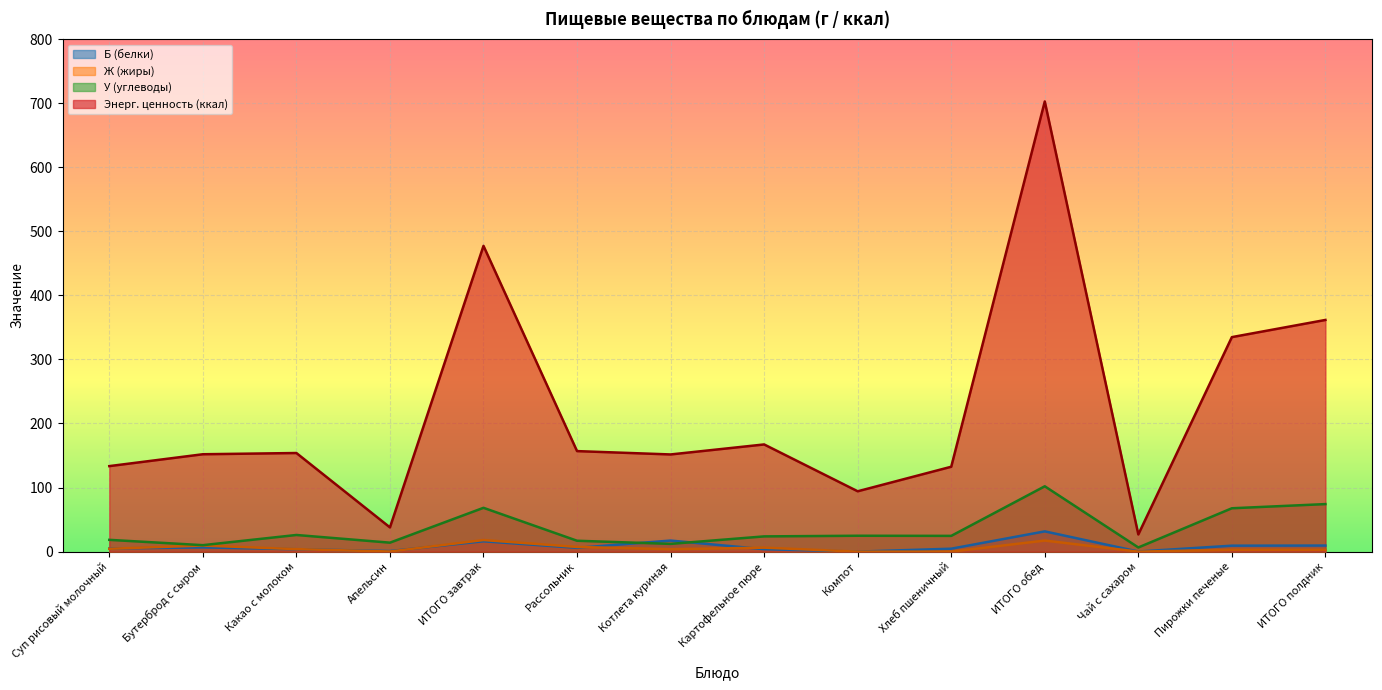

Reading left to right, extract all data points from this chart.

Б (белки): 4.9	6.6	3.8	0.9	16.2	5.9	17.3	3.8	0.0	4.6	31.6	0.2	9.3	9.5
Ж (жиры): 4.5	9.5	3.9	0.2	18.1	7.3	3.8	6.2	0.0	0.0	17.3	0.0	2.9	2.9
У (углеводы): 18.4	10.1	26.0	14.0	68.4	17.0	12.1	23.8	24.8	24.6	102.0	6.5	67.7	74.2
Энерг. ценность (ккал): 133.5	152.0	153.9	37.8	477.2	156.9	151.7	167.3	94.2	132.5	702.6	26.8	334.8	361.6